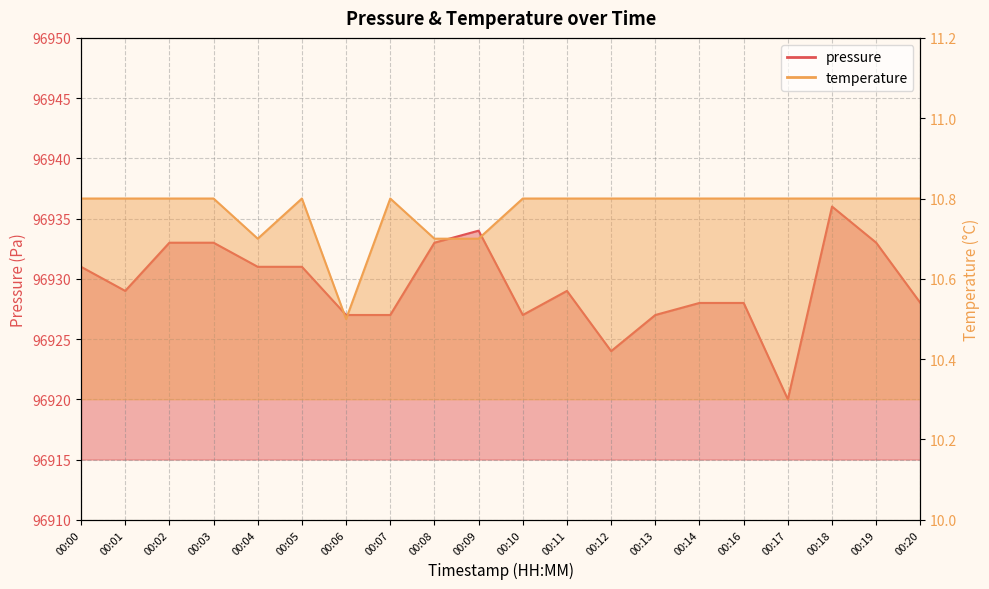

What is the approximate value of temperature at 00:06?

10.5